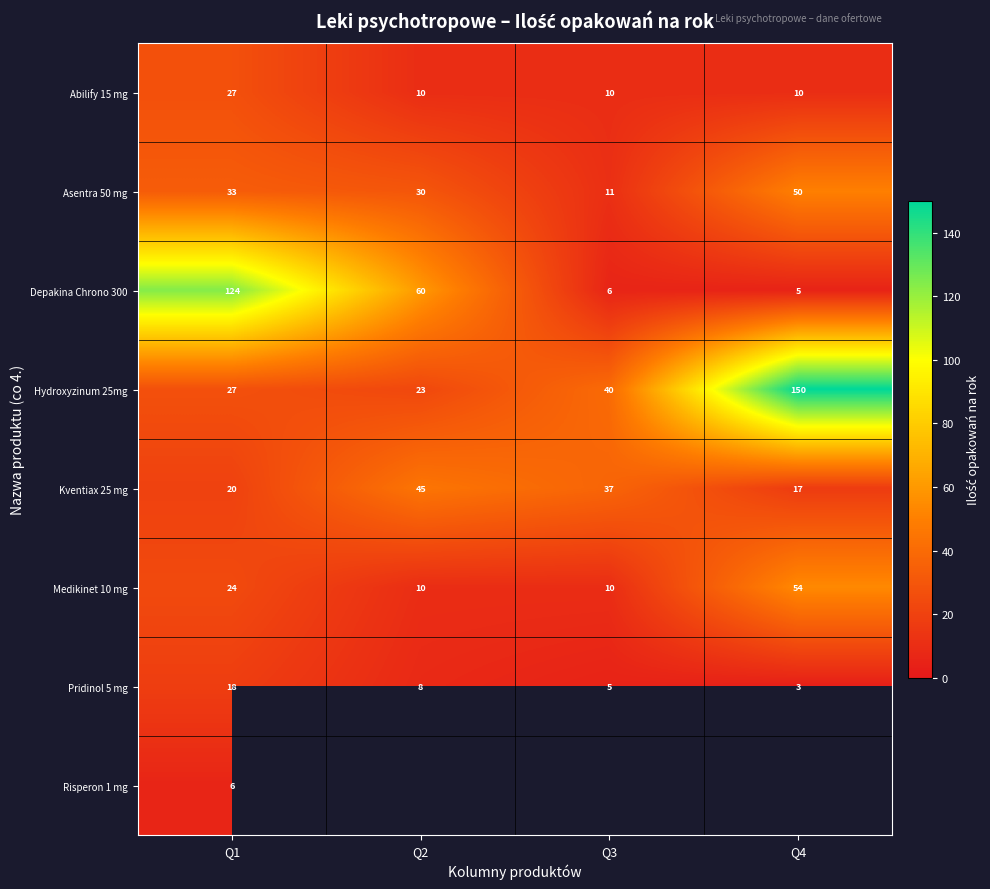

What is the average value of the Asentra 50 mg series?

31